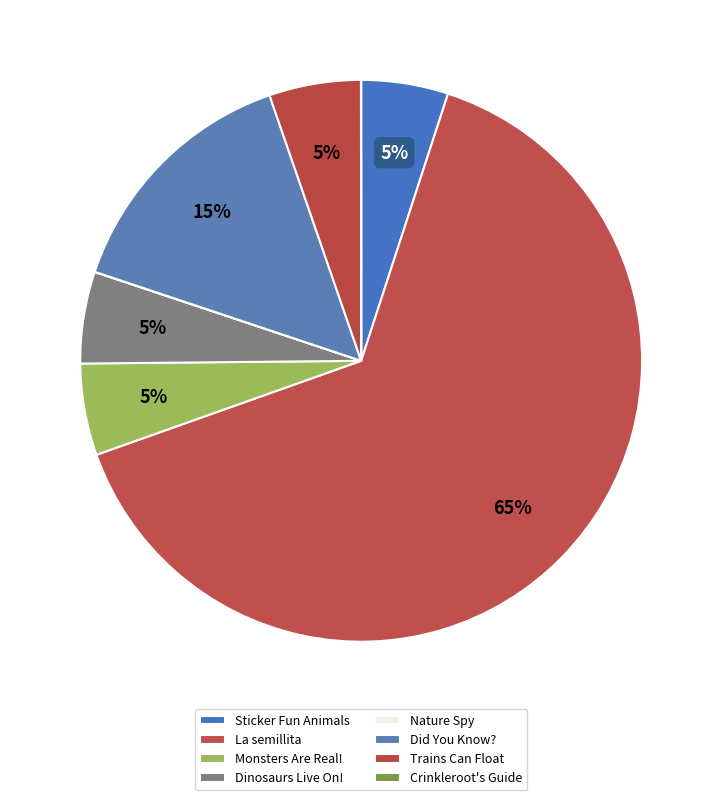

Does Nature Spy account for over 50% of the chart?

No